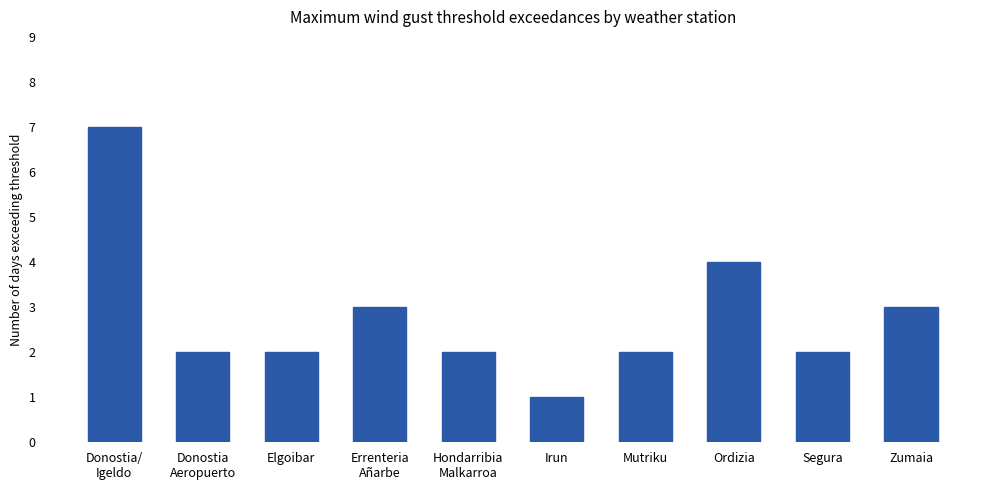

Between Hondarribia
Malkarroa and Donostia/
Igeldo, which is larger?

Donostia/
Igeldo